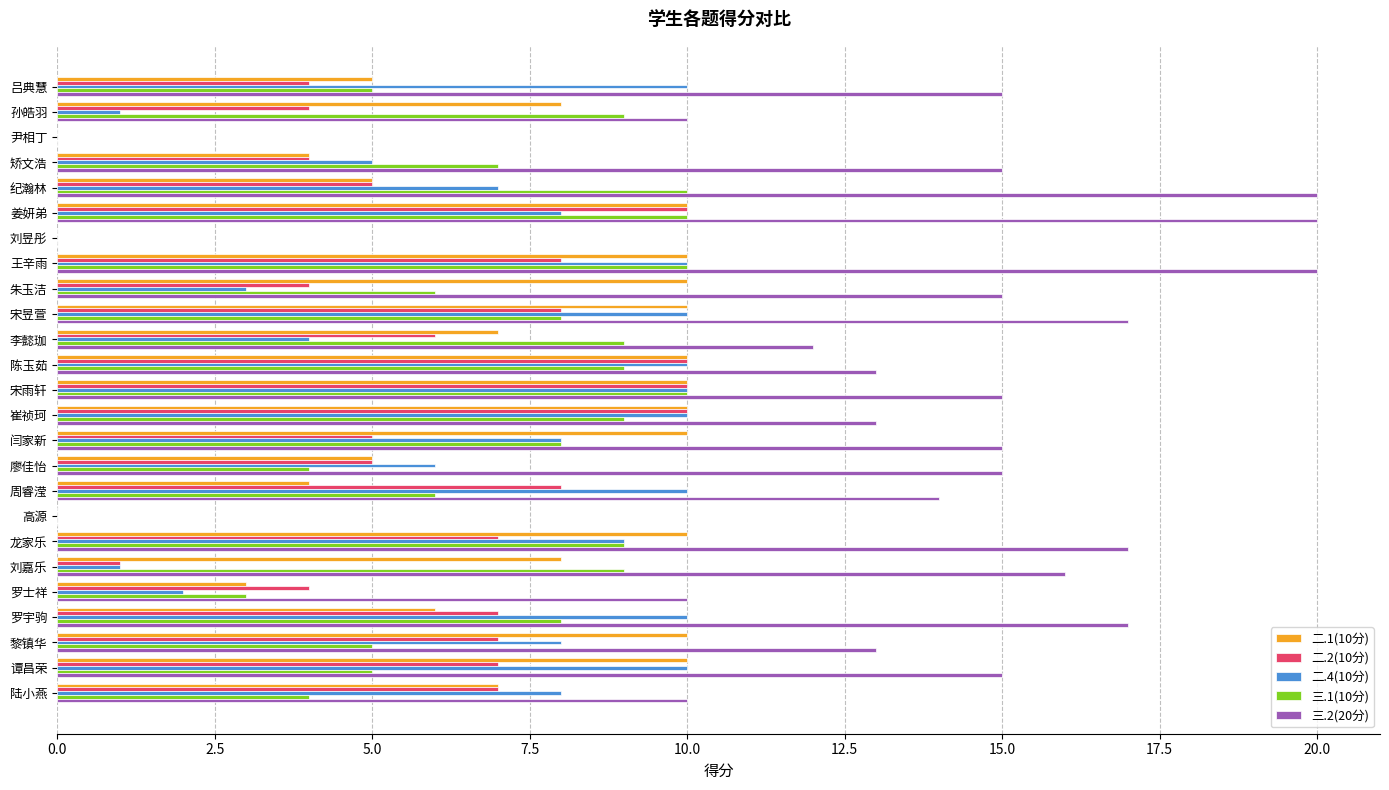

Is the value of 三.1(10分) at 尹相丁 greater than the value of 二.2(10分) at 闫家新?

No